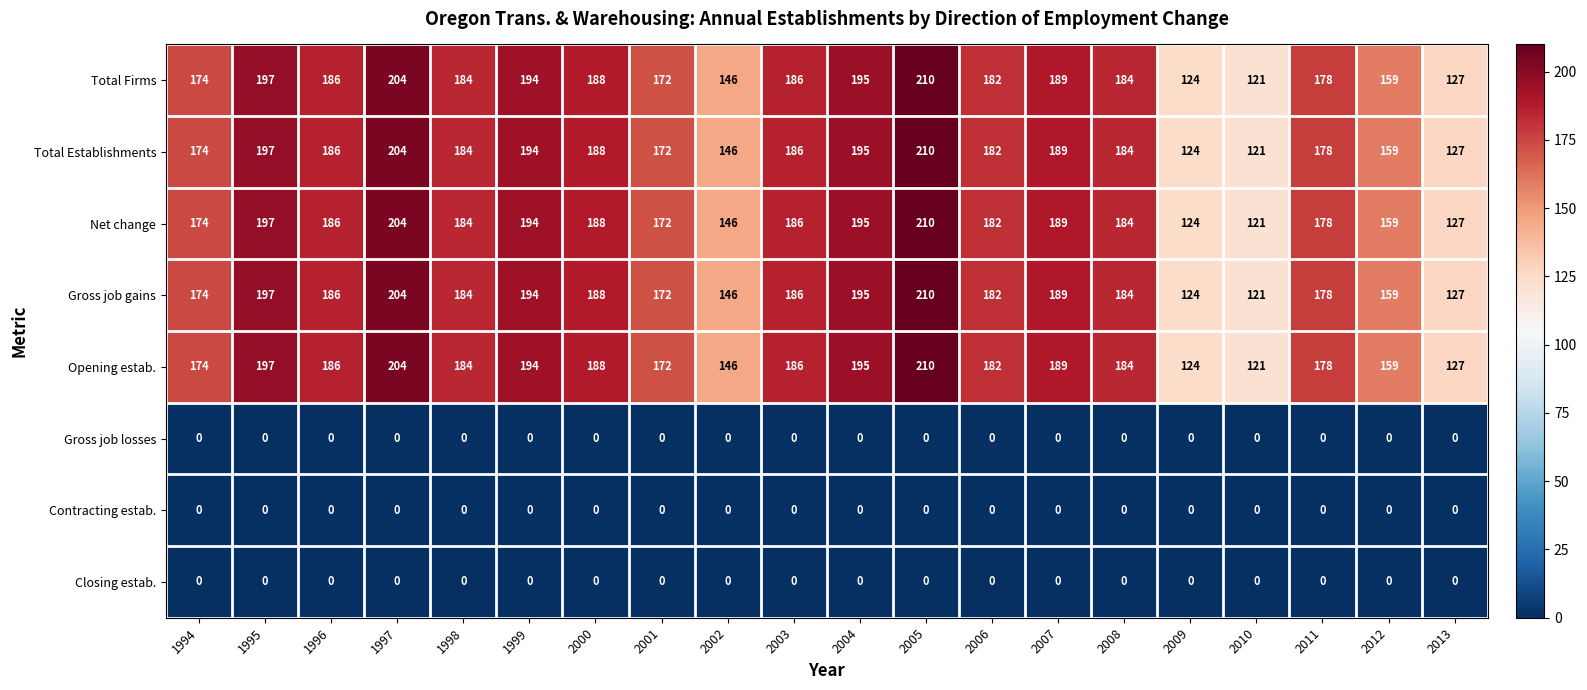

What is the spread (max minus min) of values at 2001?

172